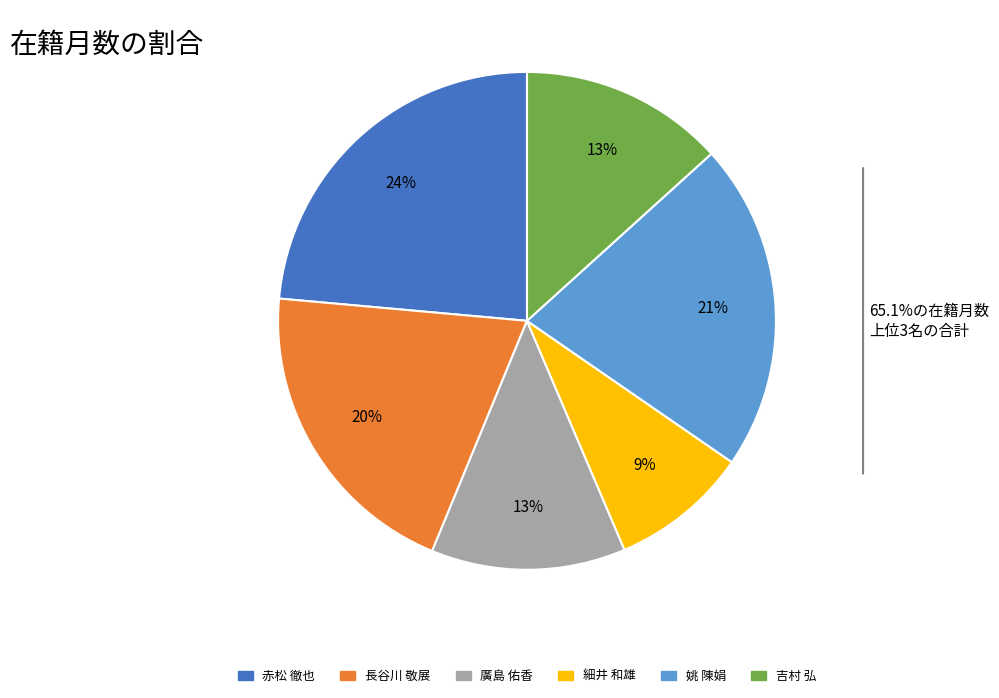

Is 長谷川 敬展 the majority of the pie?

No